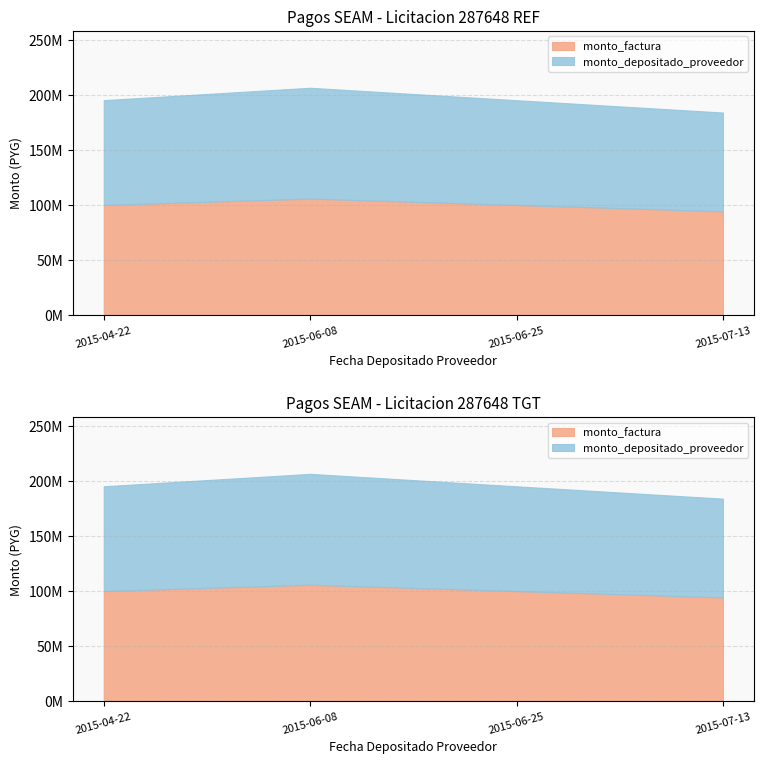

Which series has the largest range (max minus min)?

monto_factura